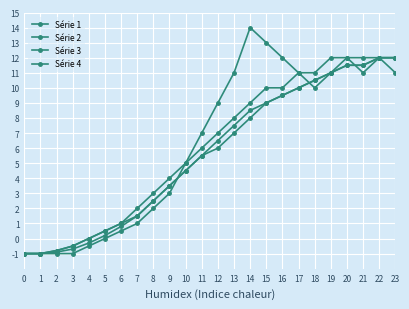

What is the value of the Série 2 point at the 11th from the left?

5.0